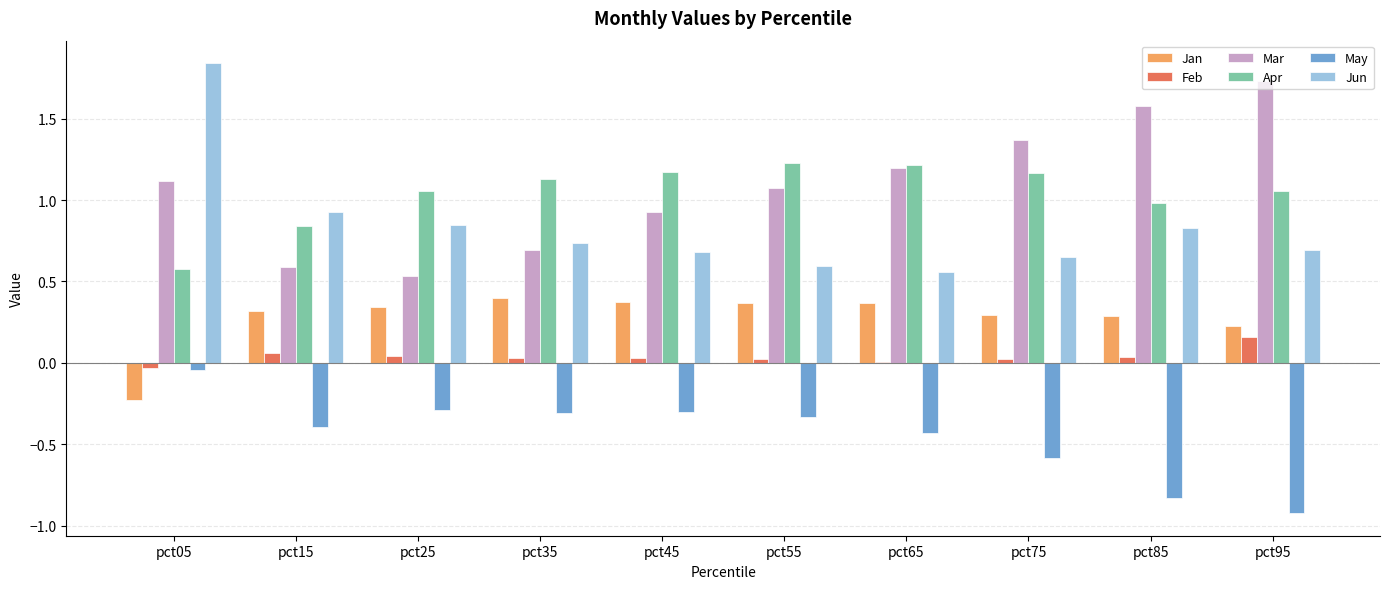

Where is Apr nearest to the value 0?

pct05